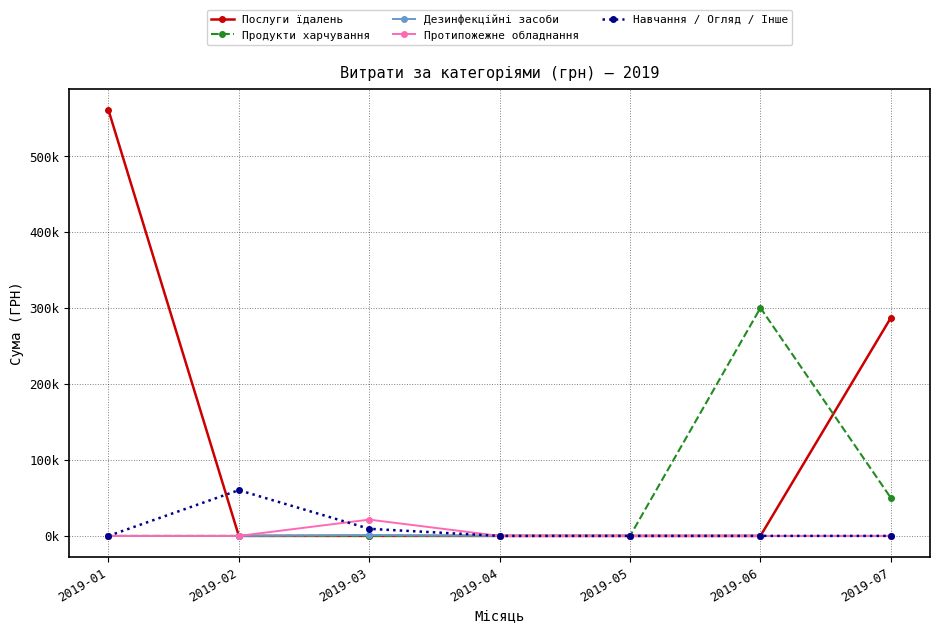

Count the Продукти харчування values in the range 0 to 50000.

6